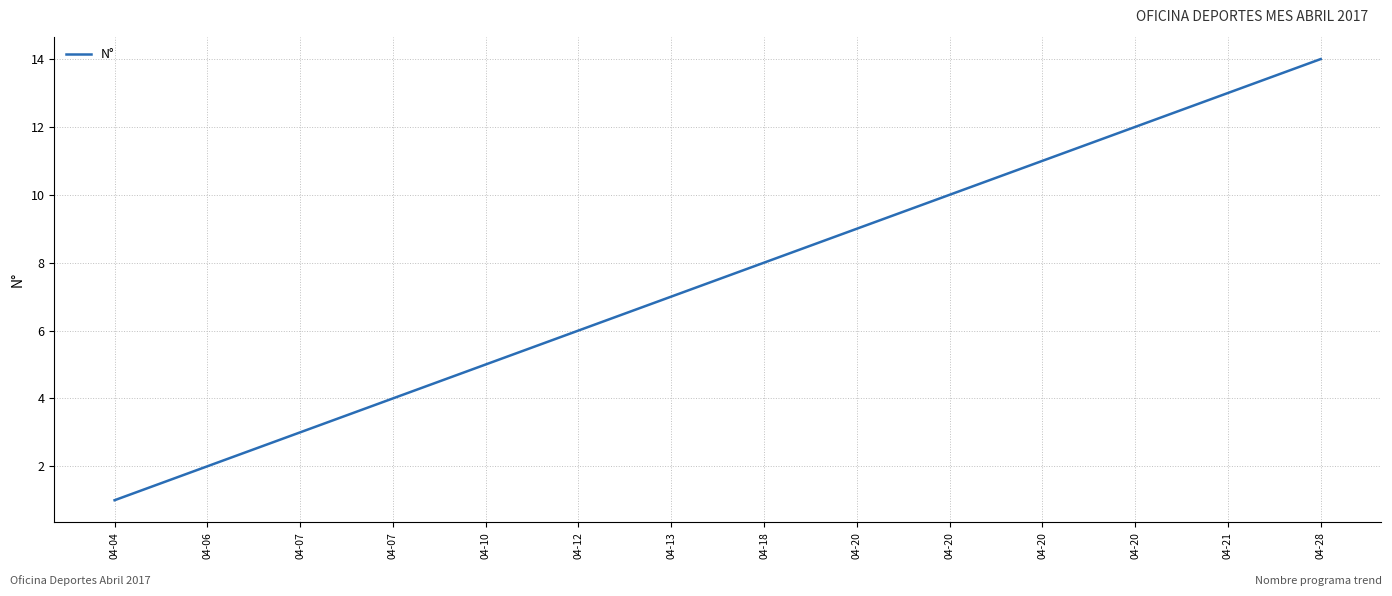

Is it true that the value at 04-21 is 13?

True